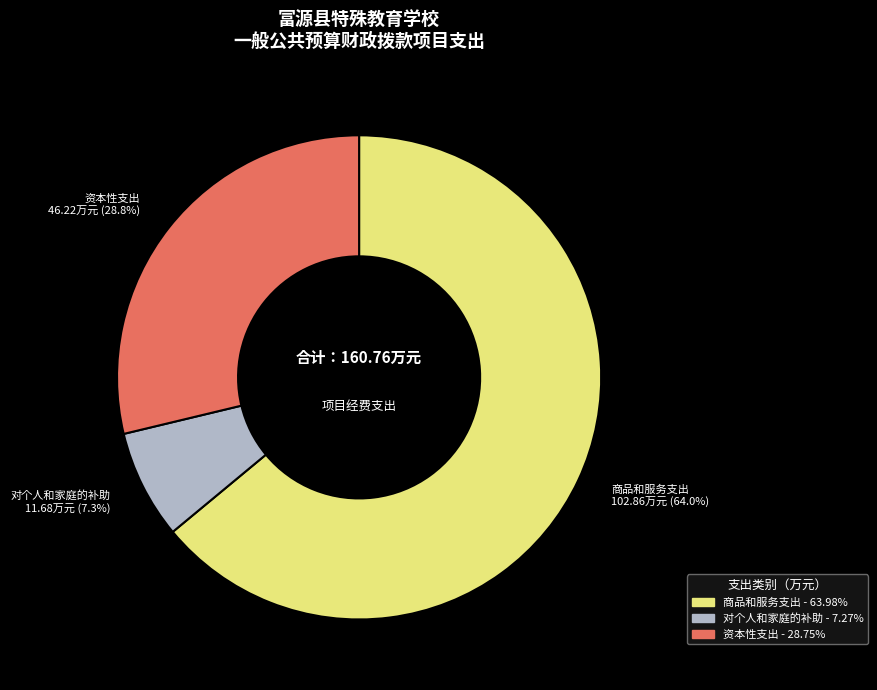

Is there any slice that represents more than half of the pie?

Yes